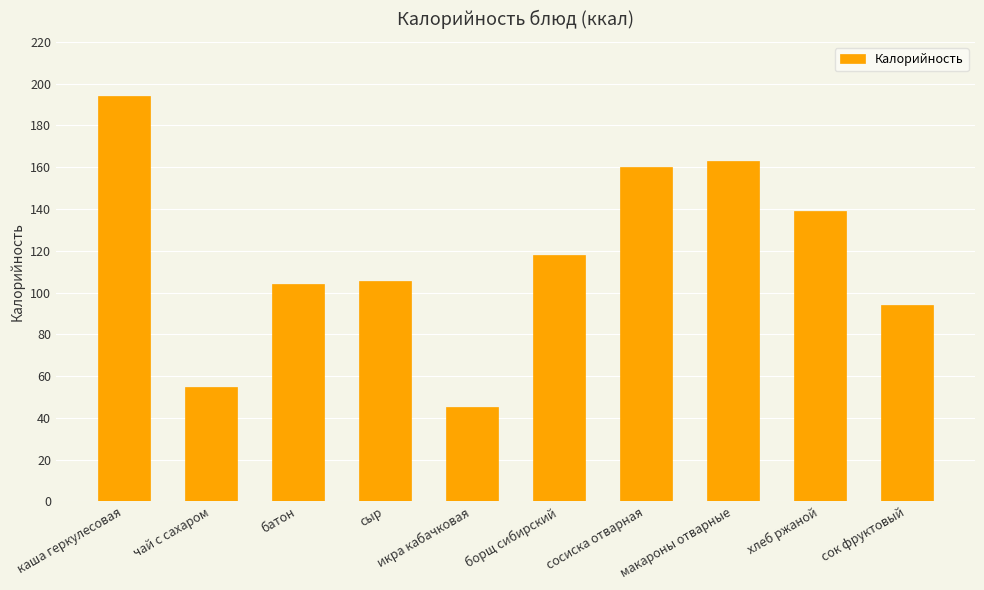

What is the label of the 10th bar from the right?

каша геркулесовая